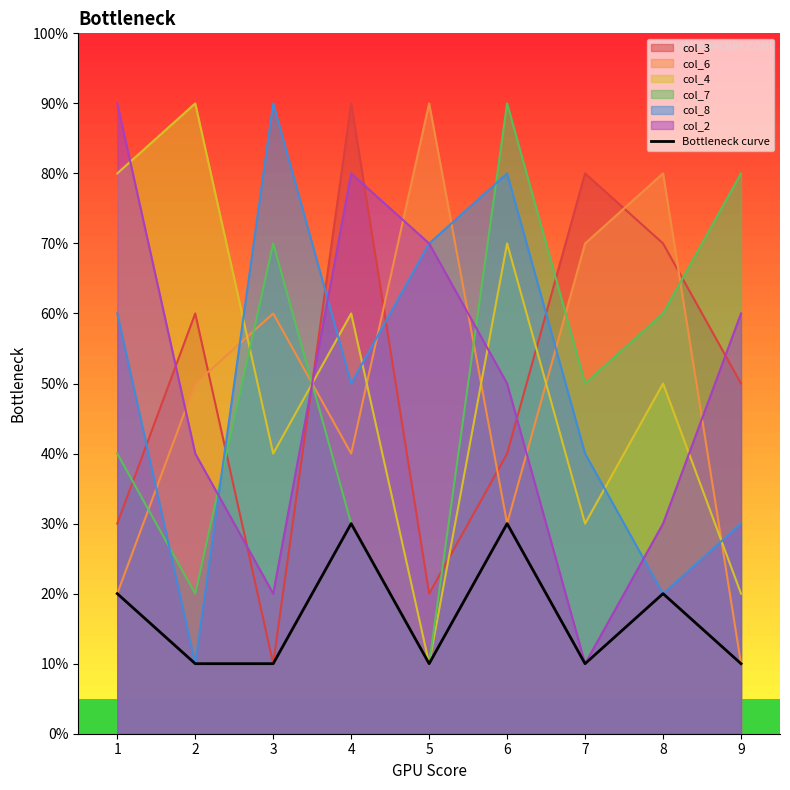

How many points are lower than both their immediate neighbors (excluding endpoints)?

2